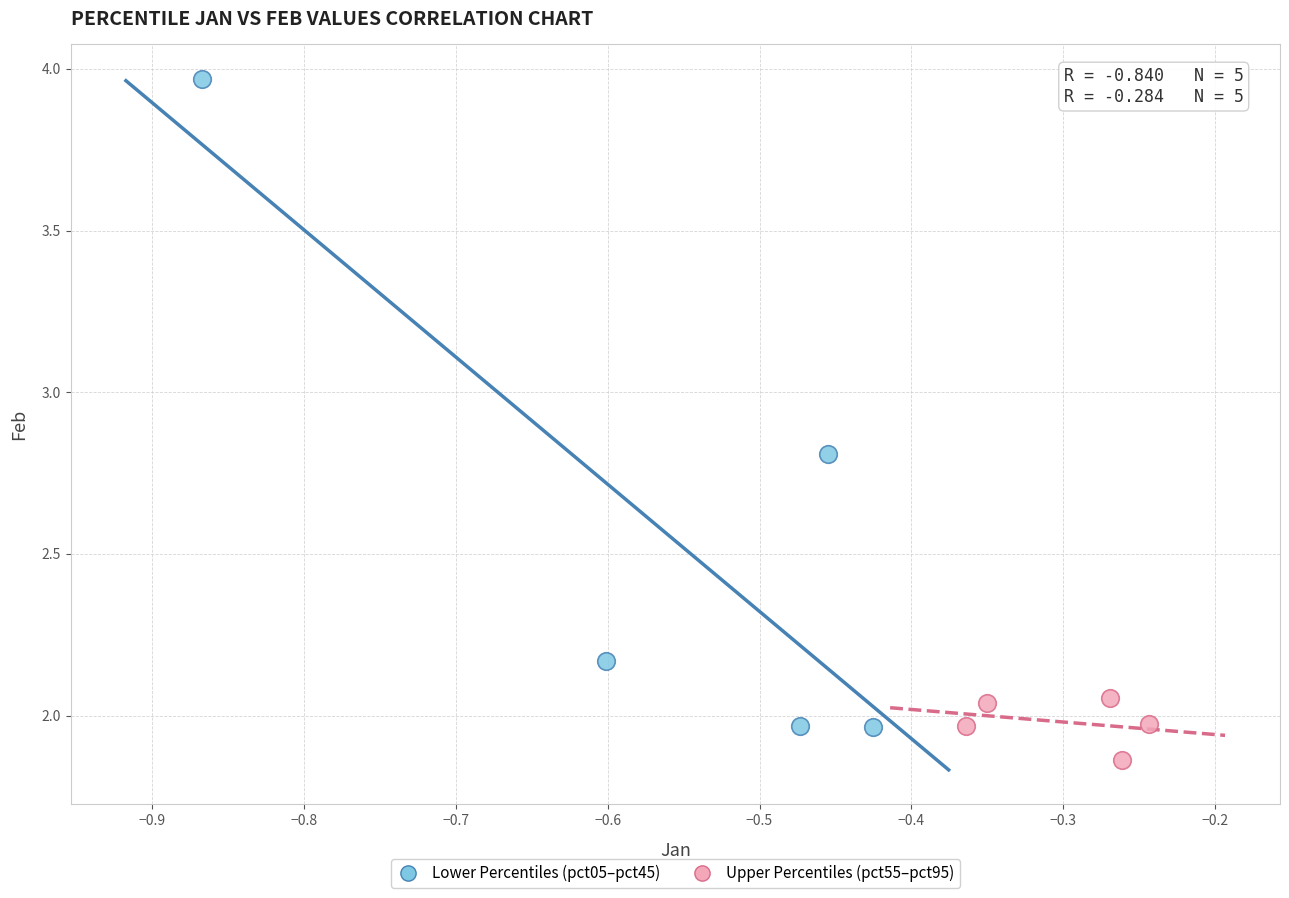

Which series reaches the minimum Y coordinate?

Upper Percentiles (pct55–pct95)